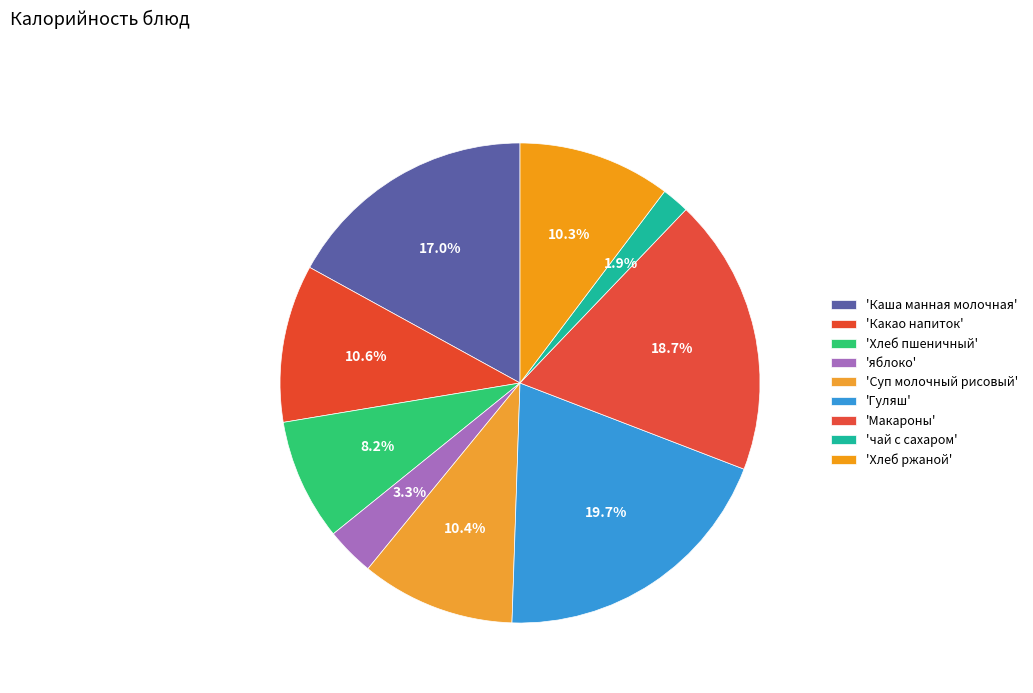

How many segments does this pie chart have?

9